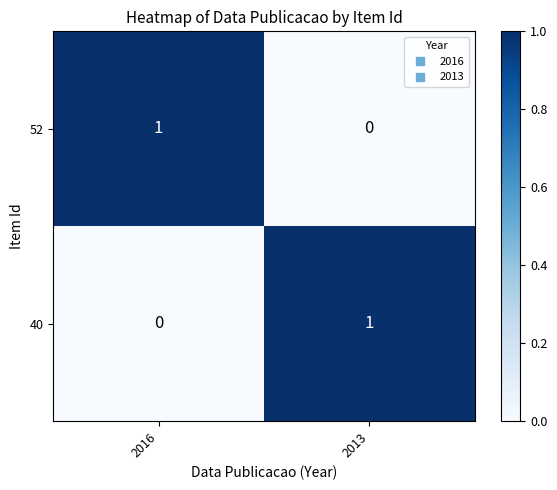

How many categories are shown in the chart?

2